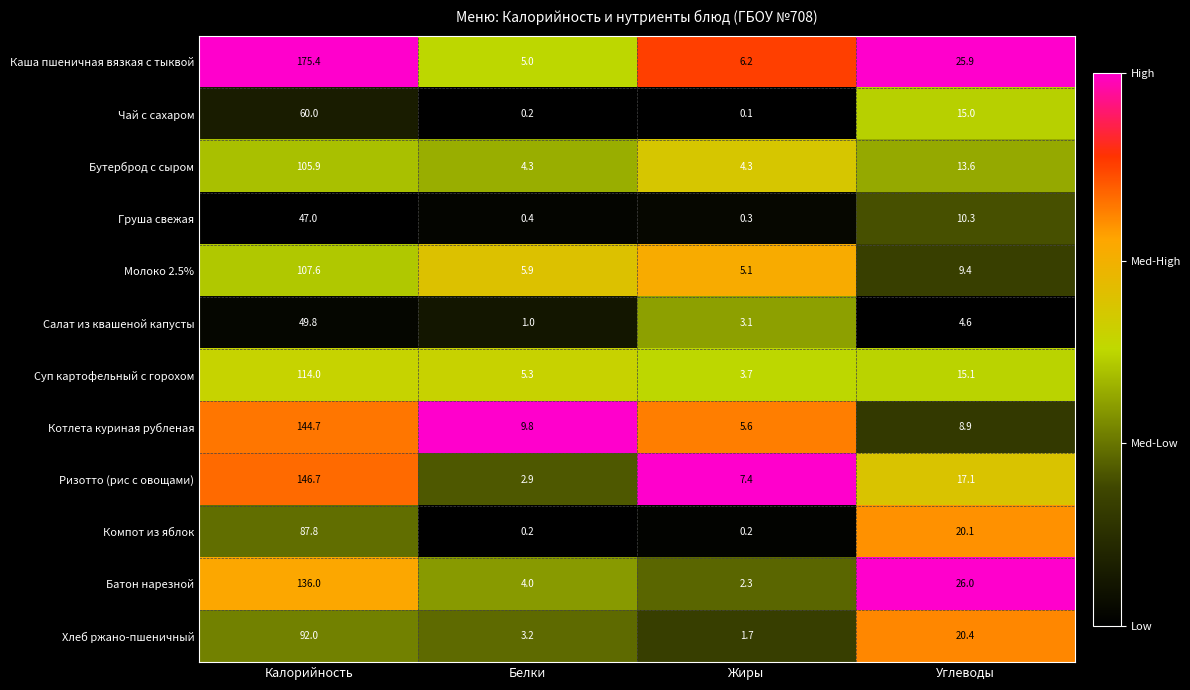

Which series has the widest spread of values?

Каша пшеничная вязкая с тыквой